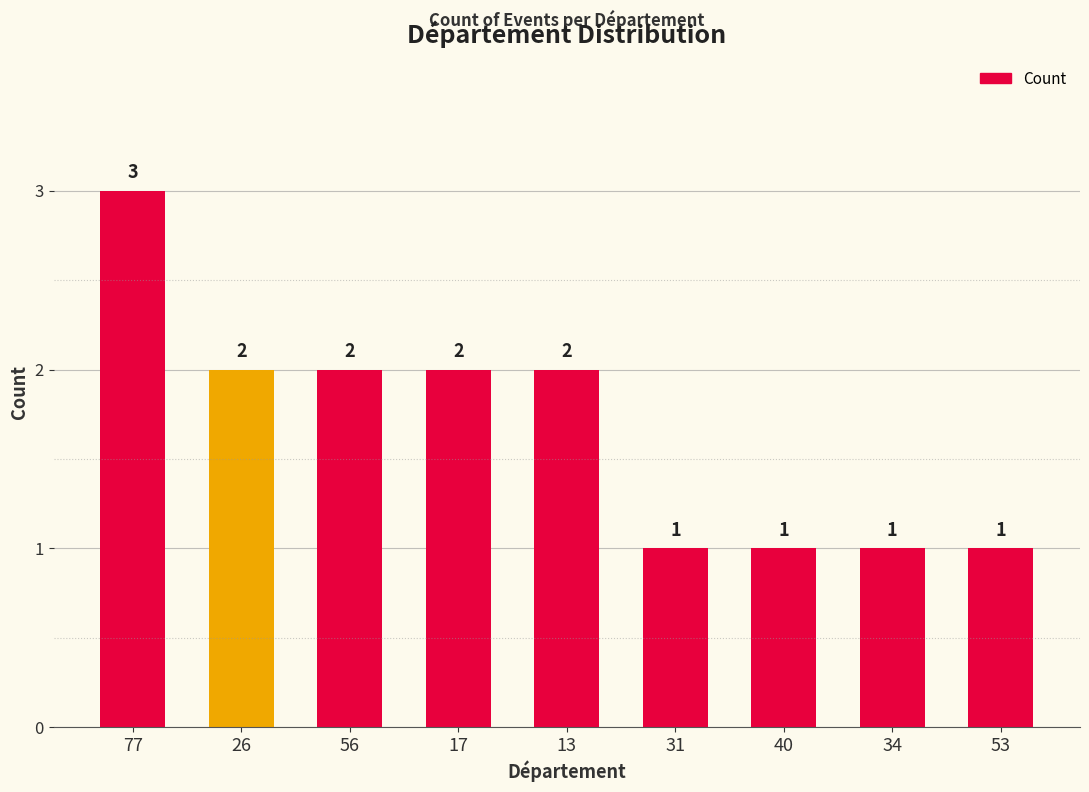

What is the label of the 1st bar from the left?

77